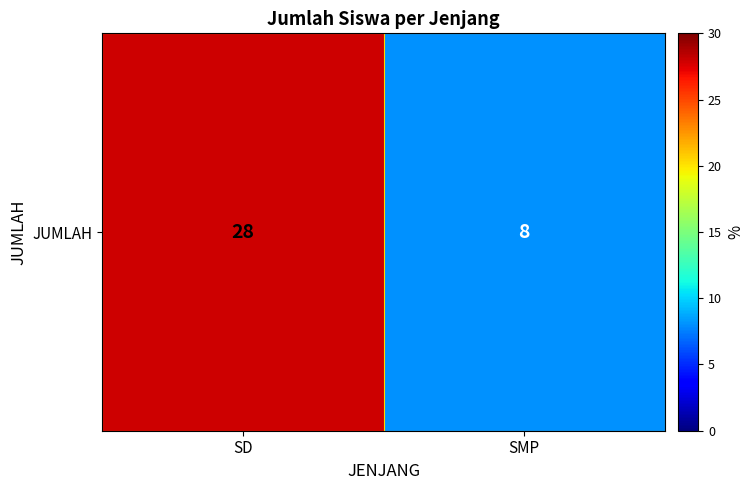

What is the maximum value shown in the chart?

28